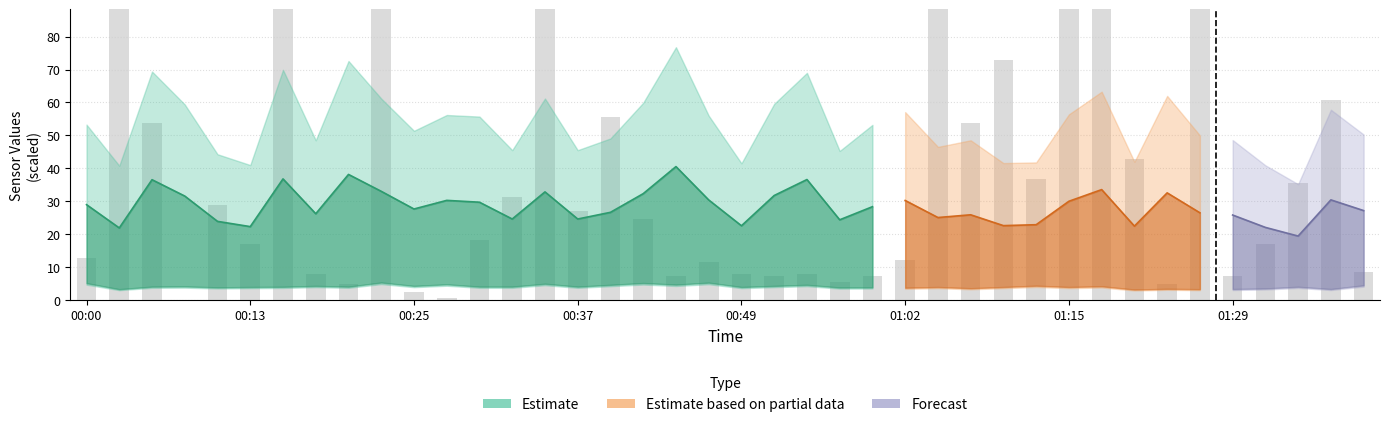

Is it true that the value at 11 is 0.9?

False